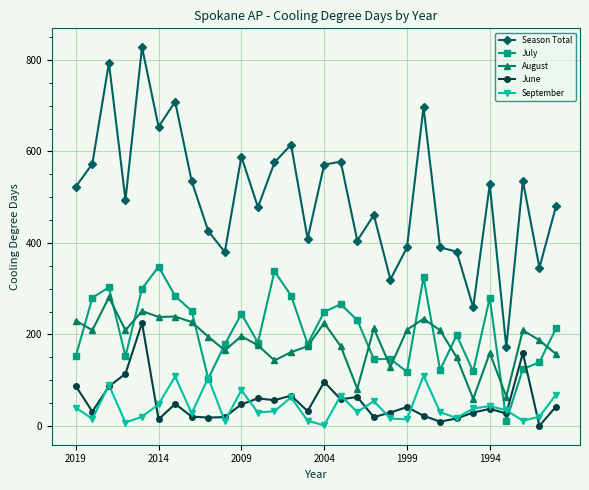

List the series in order of their peak value, lowest first.

September, June, August, July, Season Total